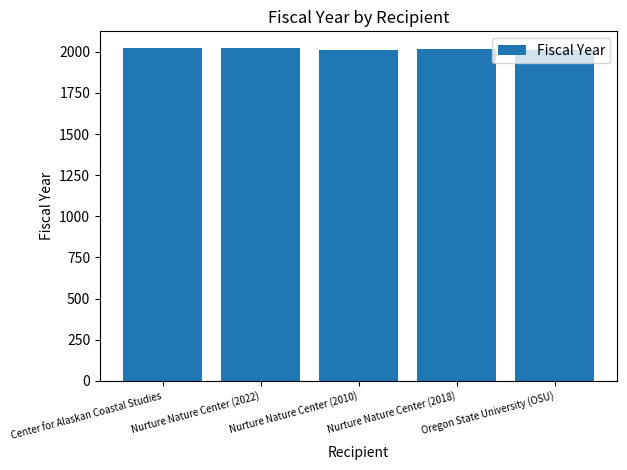

What is the sum of the values at Nurture Nature Center (2018) and Nurture Nature Center (2010)?

4028